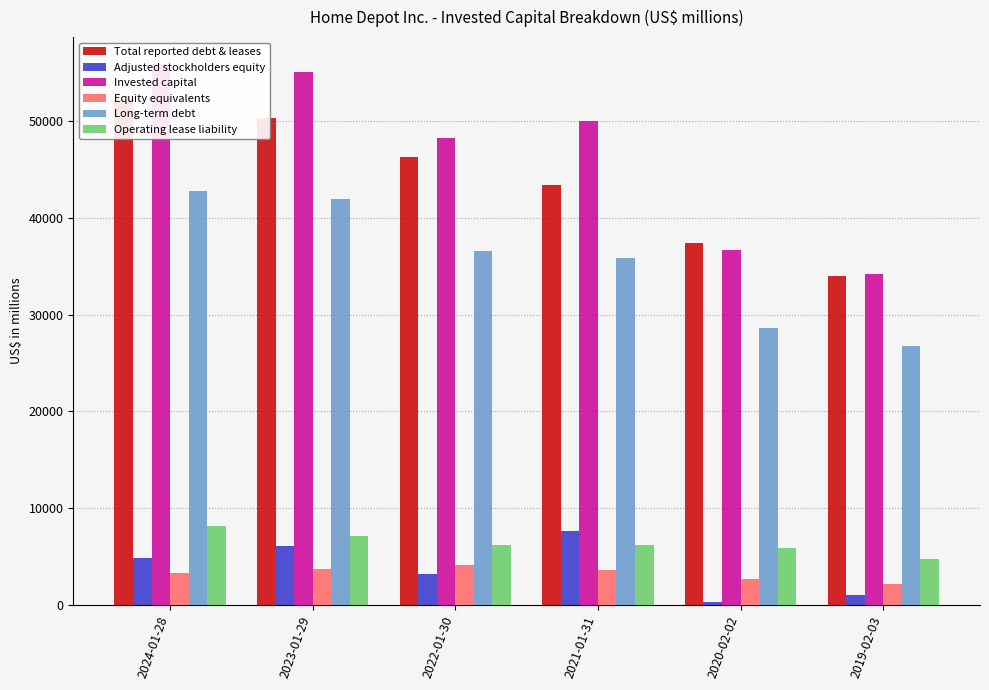

Does the chart contain any negative values?

No